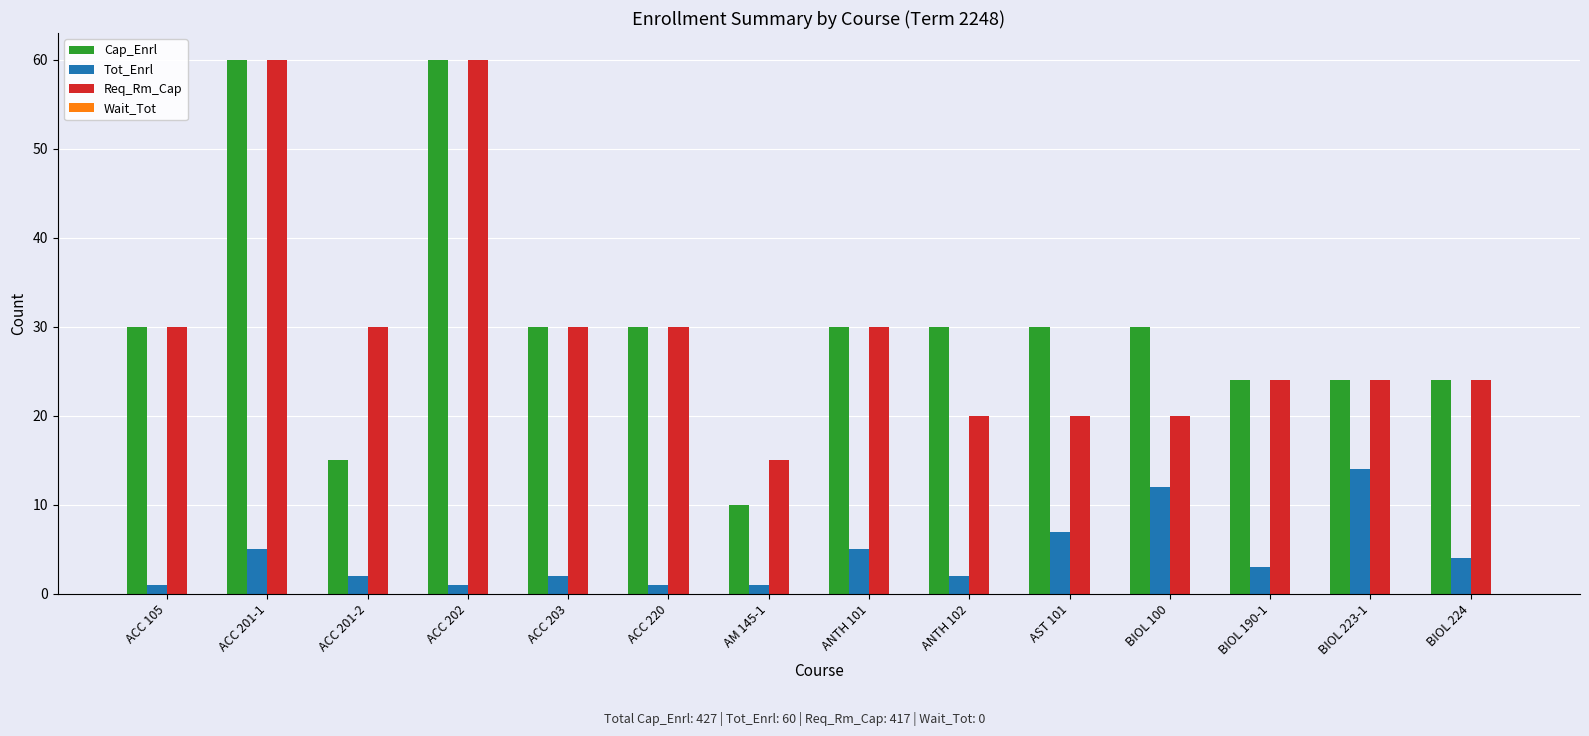

Rank the series at BIOL 100 from lowest to highest value.

Tot_Enrl, Req_Rm_Cap, Cap_Enrl